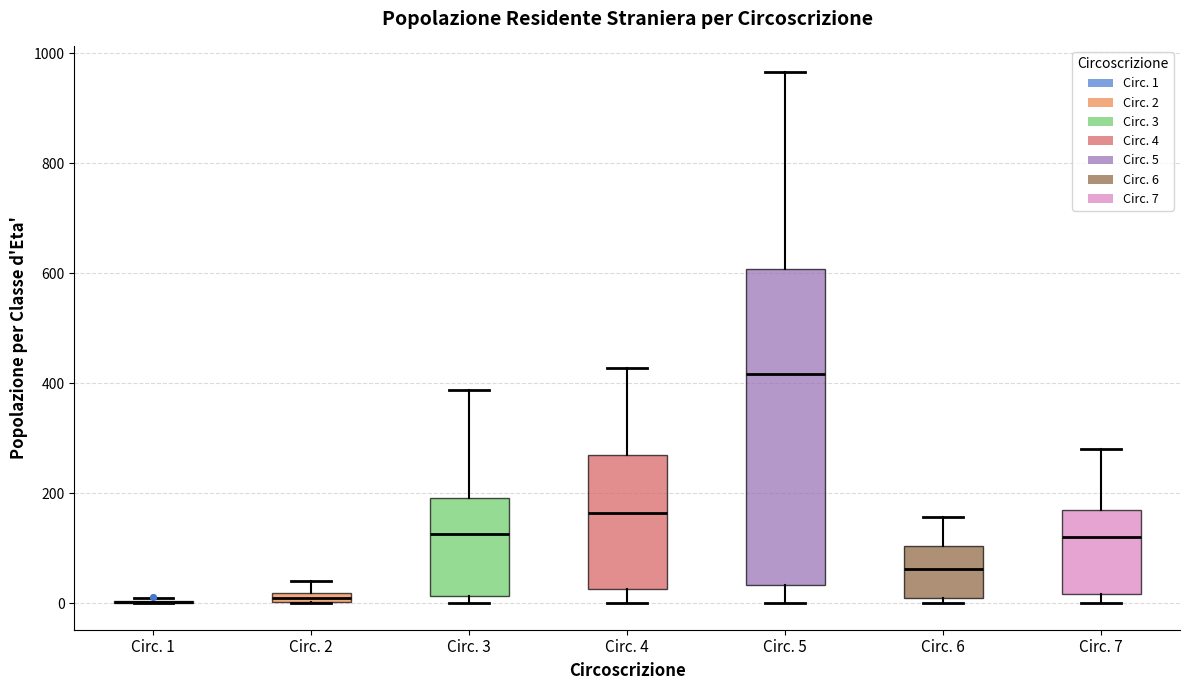

Where does the upper whisker of the box for Circ. 7 end on the y-axis? The values are not printed on the chart, so give them approximately, as read against the axis.

280